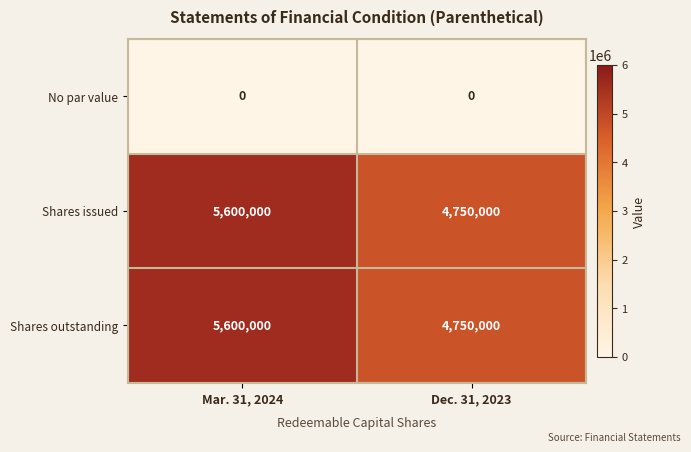

At which category is the sum across all series the highest?

Mar. 31, 2024